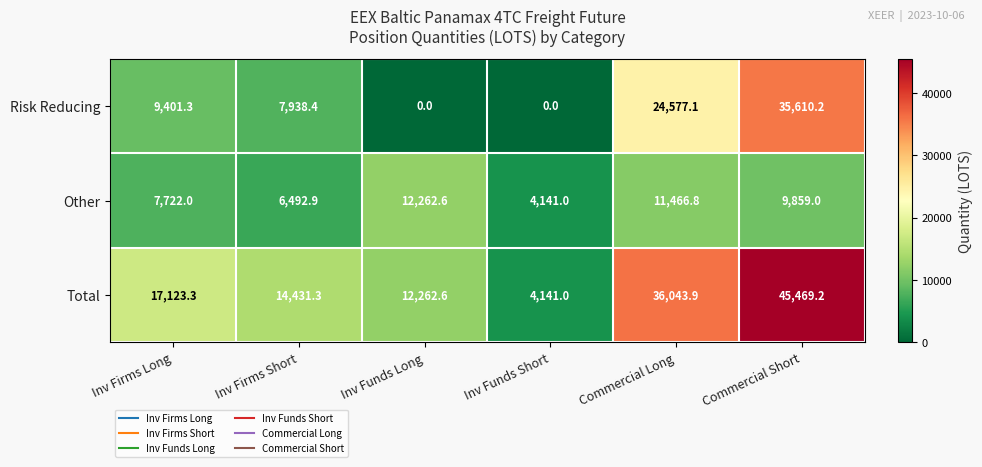

True or false: Other has a value of 9859.0 at Commercial Short.

True